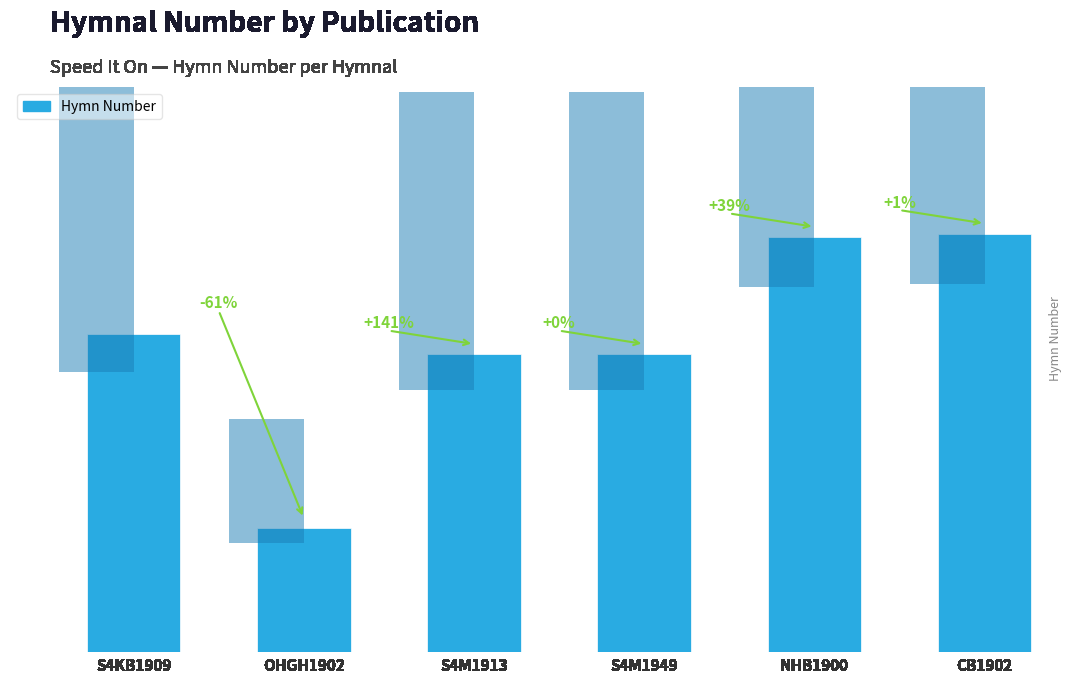

At which label is the value closest to 81?

S4M1913